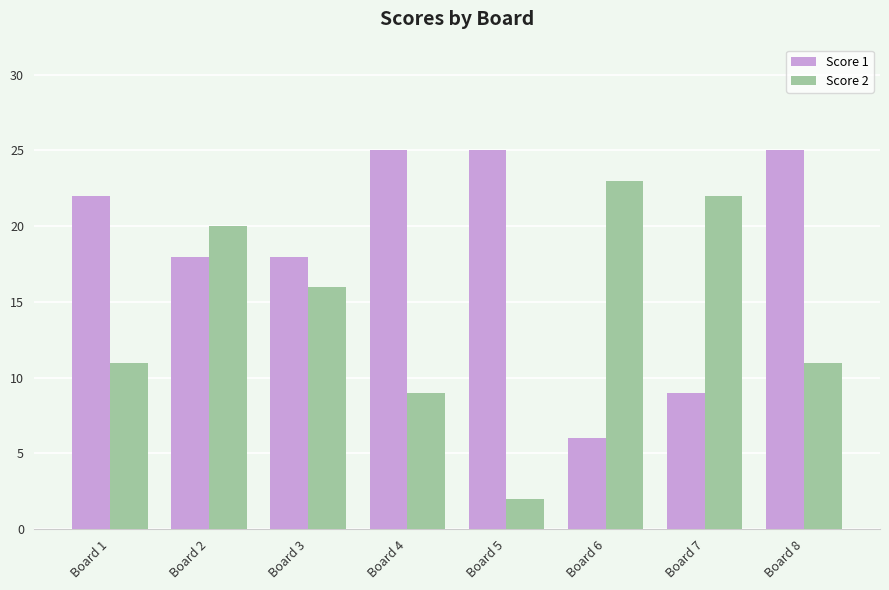

Is it true that Score 2 equals 32 at Board 2?

False